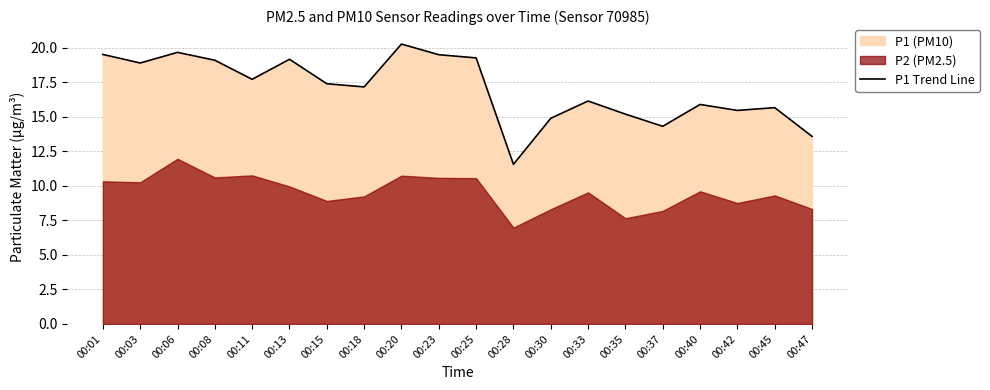

What is the difference between the second highest and second lowest values?

6.1